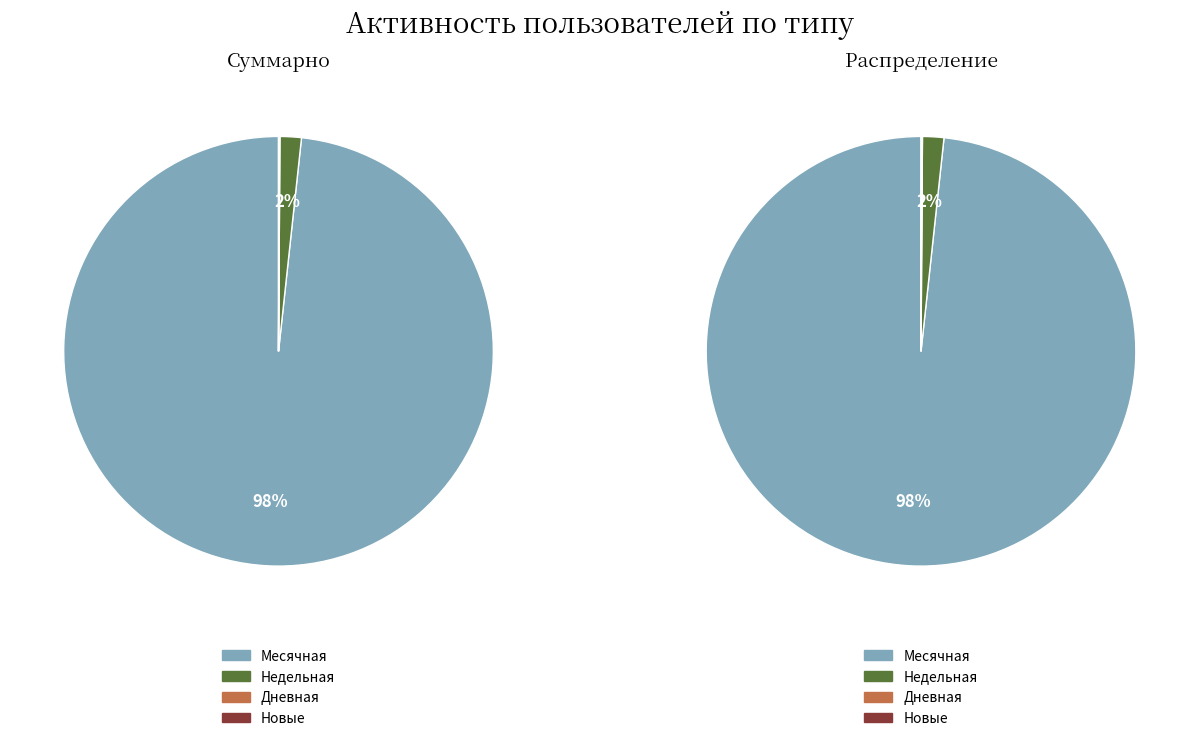

Which category accounts for the majority?

Месячная